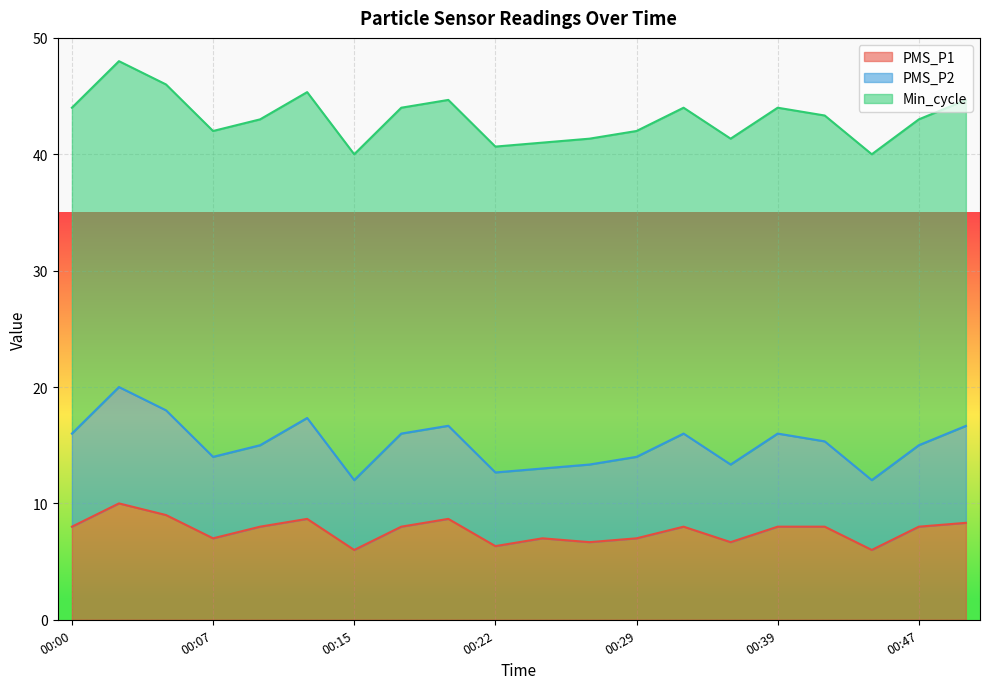

True or false: PMS_P1 has a value of 8.0 at 00:47.

True